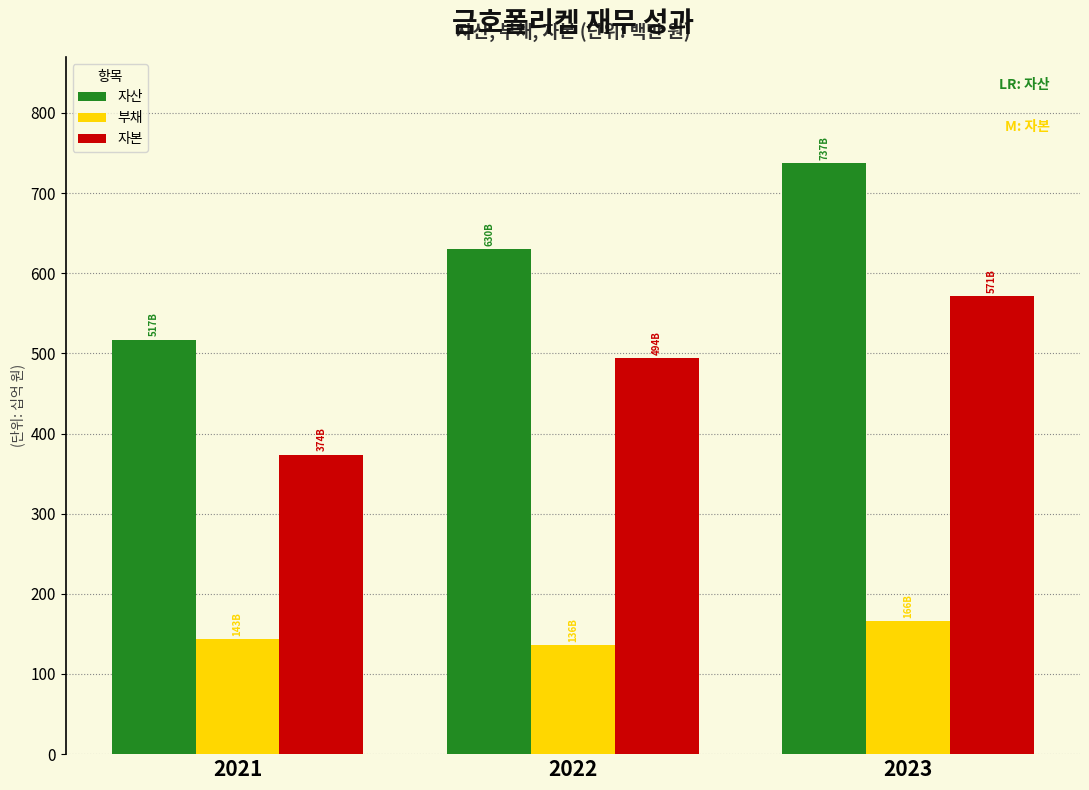

What is the sum of all 자산 values?

1884049.9